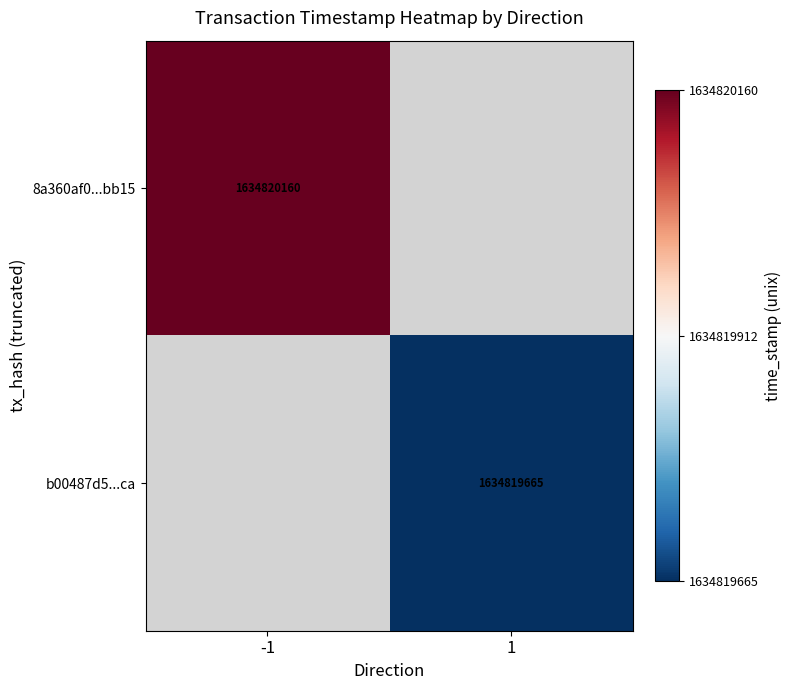

What is the difference between the b00487d528f993d890338224998179fcf219eca values at direction and time_stamp?

1634819664